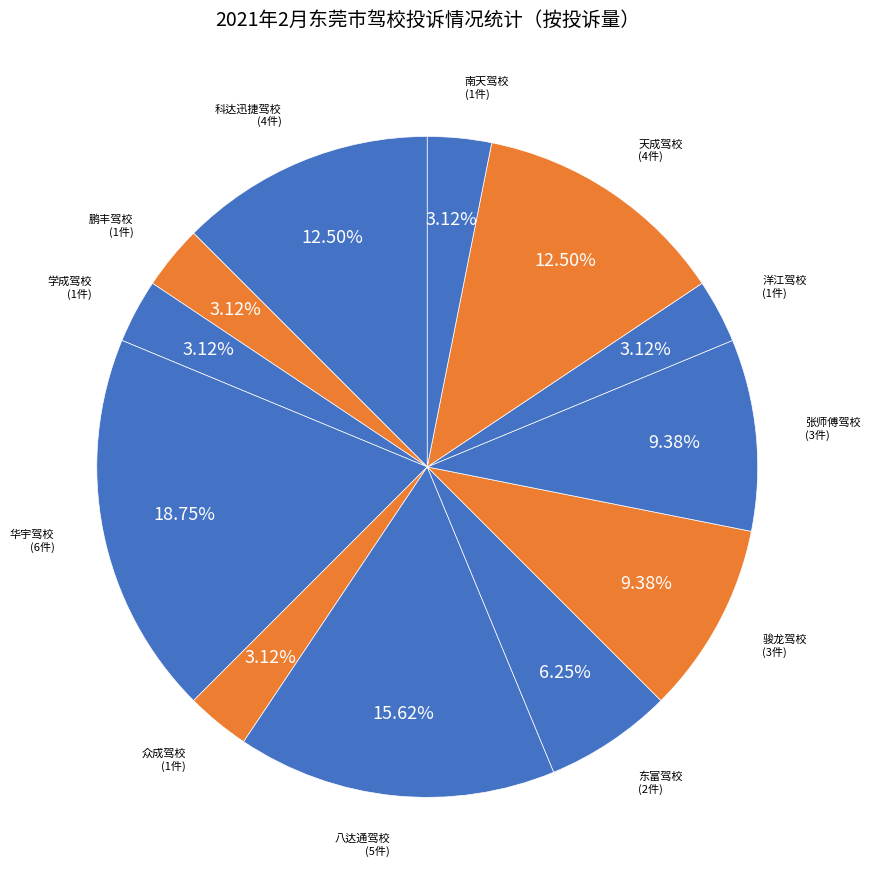

How many slices are in this pie chart?

12